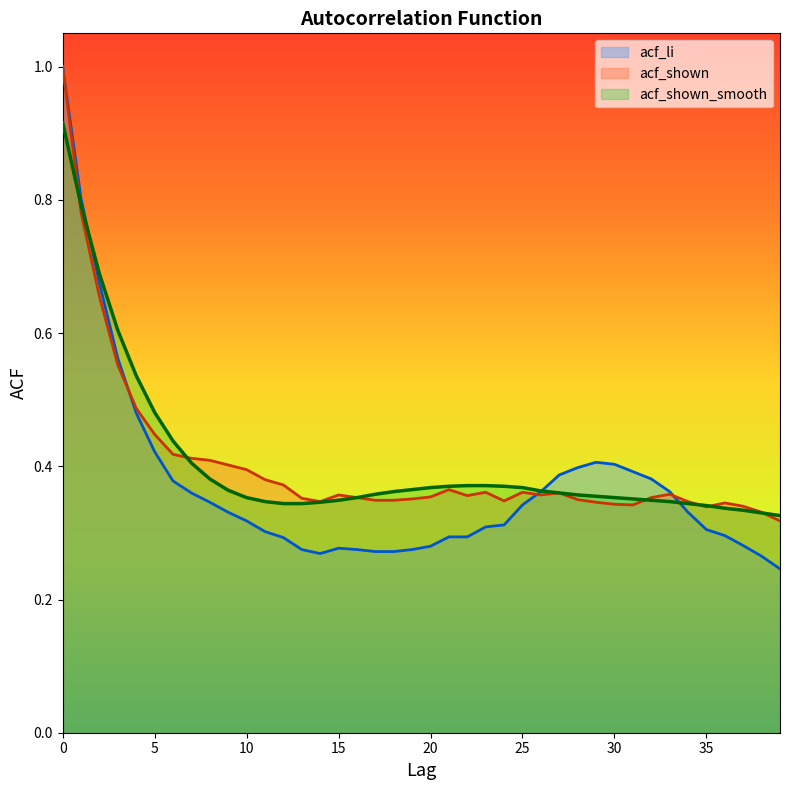

How many interior local peaks does the acf_li series have?

2